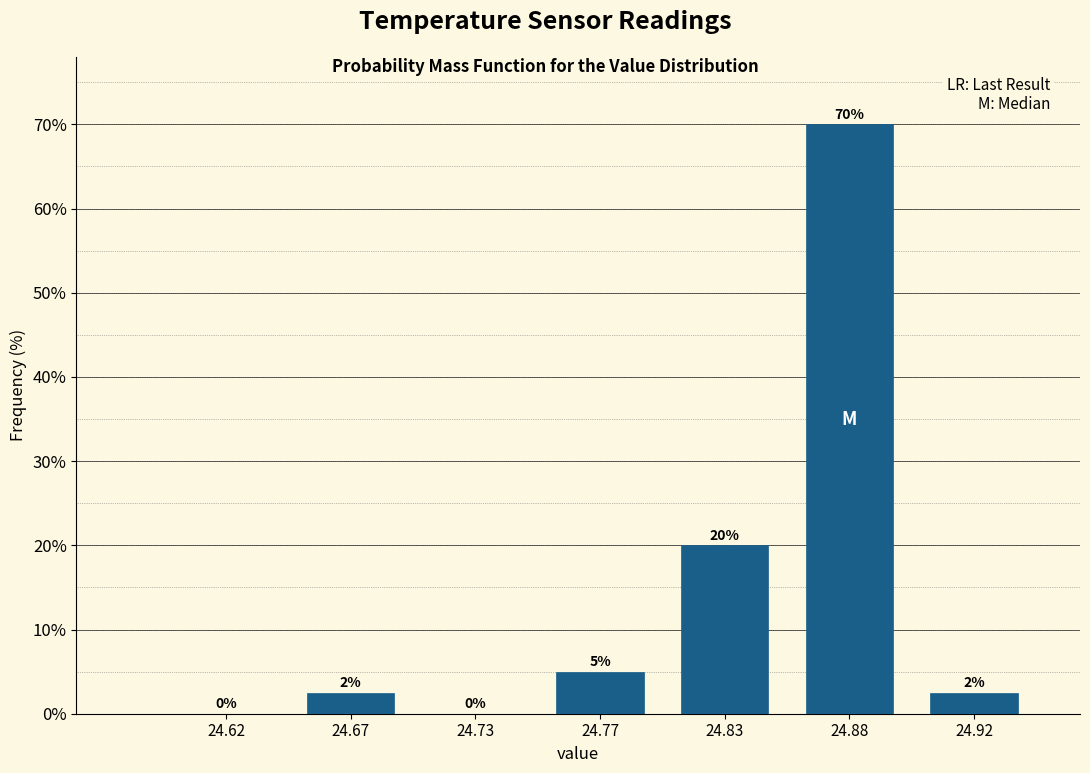

What value does the data have at 24.92?

2.5